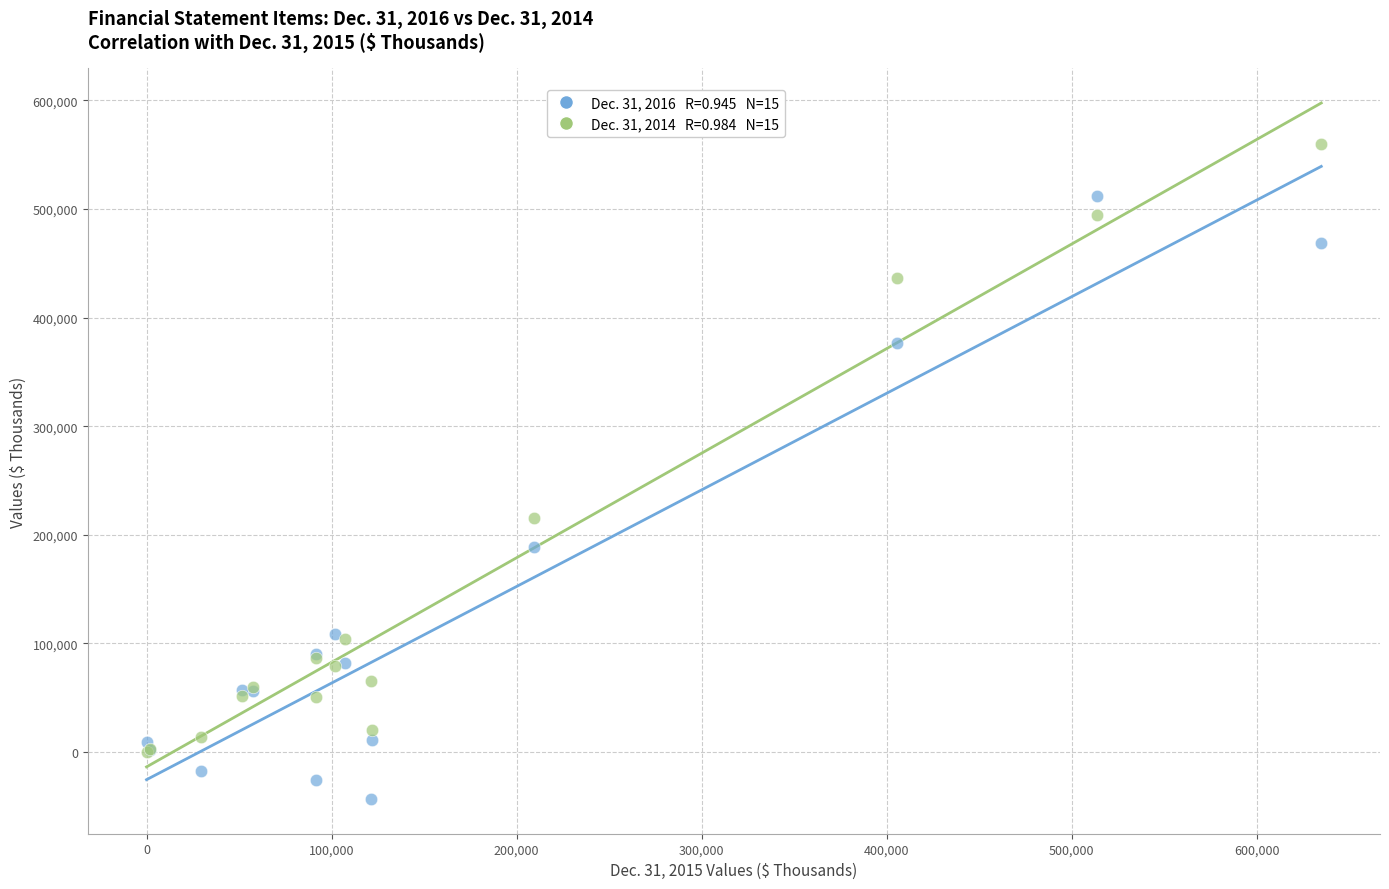

Across all series, what Y value is closest to 258287?

215758